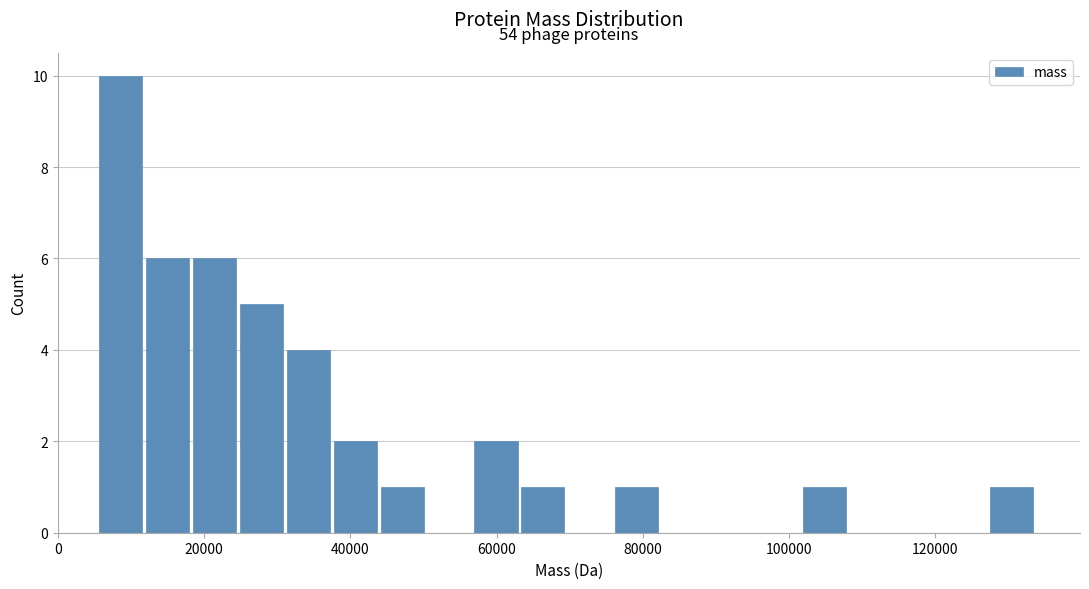

Around what value on the x-axis is the tallest bar? Give the approximate position of its centre, as read against the axis.

8000